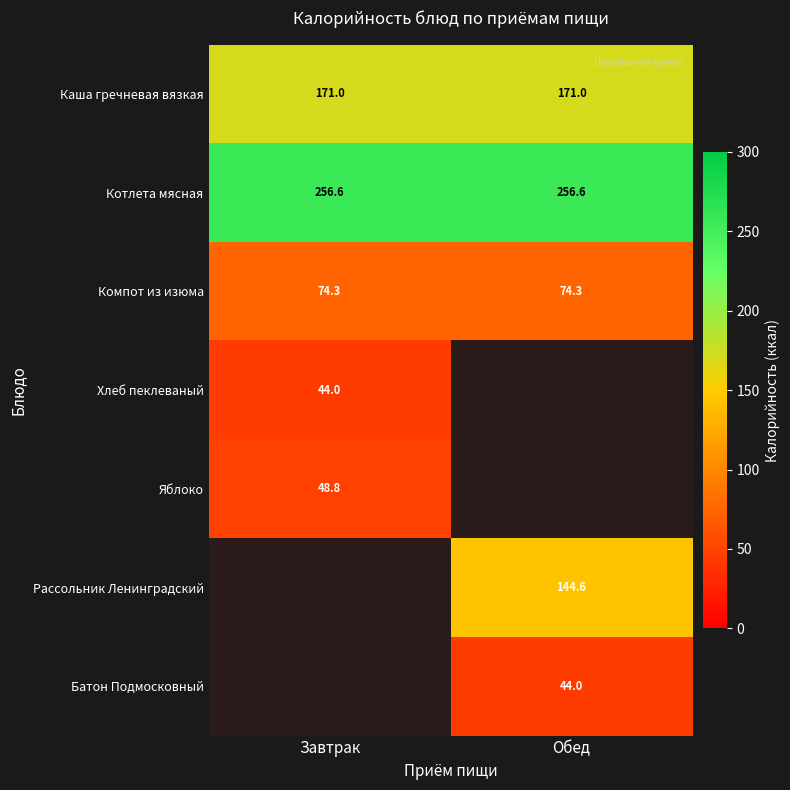

Is the value of Котлета мясная at Завтрак greater than the value of Каша гречневая вязкая at Завтрак?

Yes